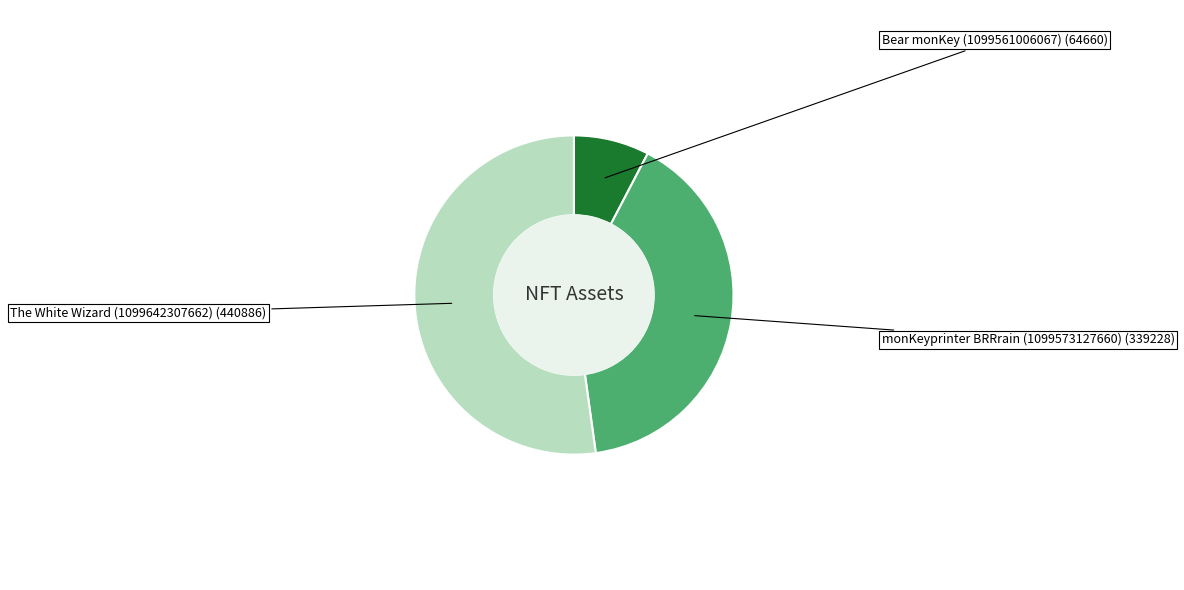

How many segments does this pie chart have?

3